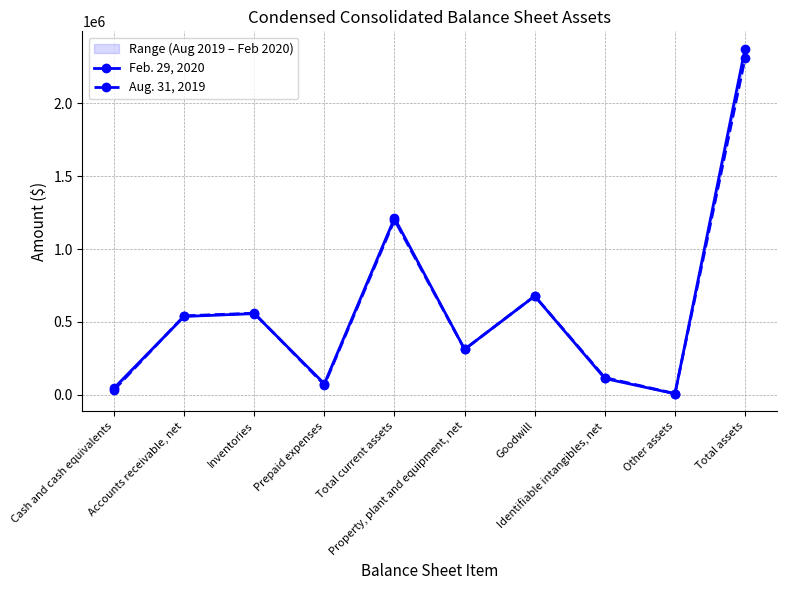

The value of Aug. 31, 2019 at Total assets is 898405. True or false?

False